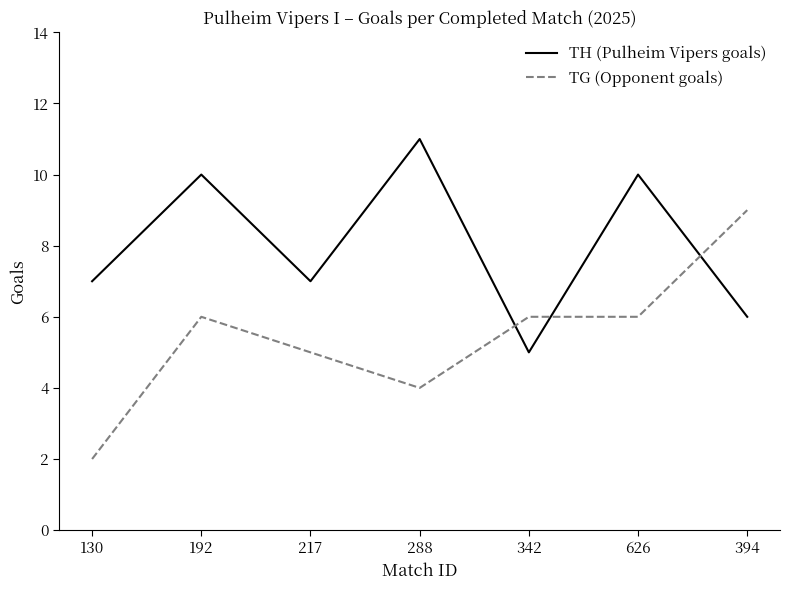

Is the value of TG (Opponent goals) at 288 greater than the value of TH (Pulheim Vipers goals) at 394?

No